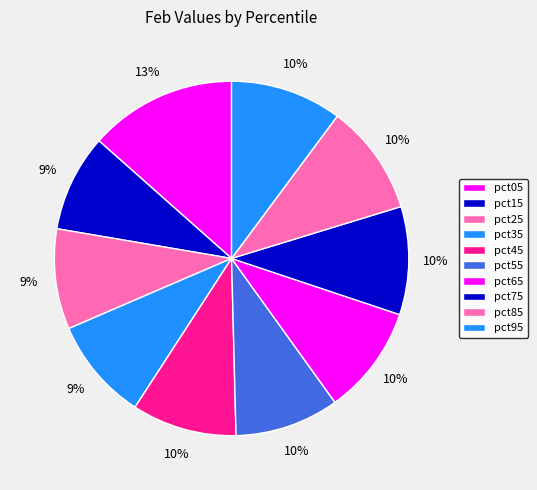

To the nearest percent, what portion does pct25 represent?

9%